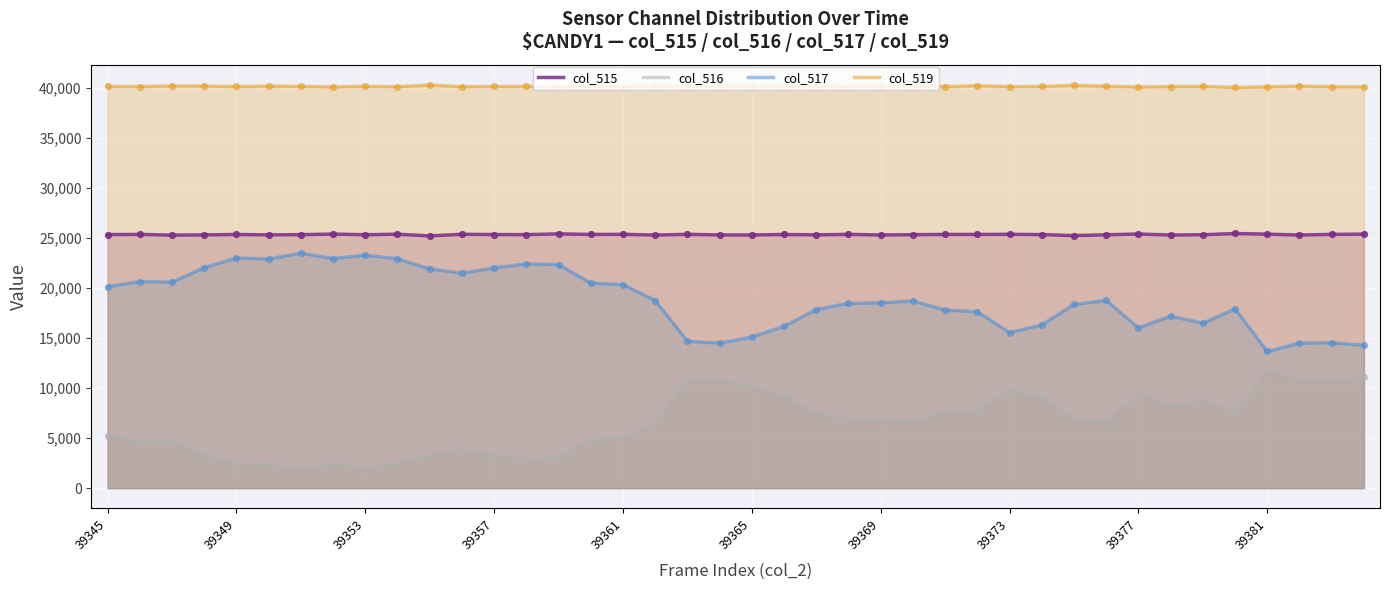

At how many categories does at least one series exceed 19212?

40